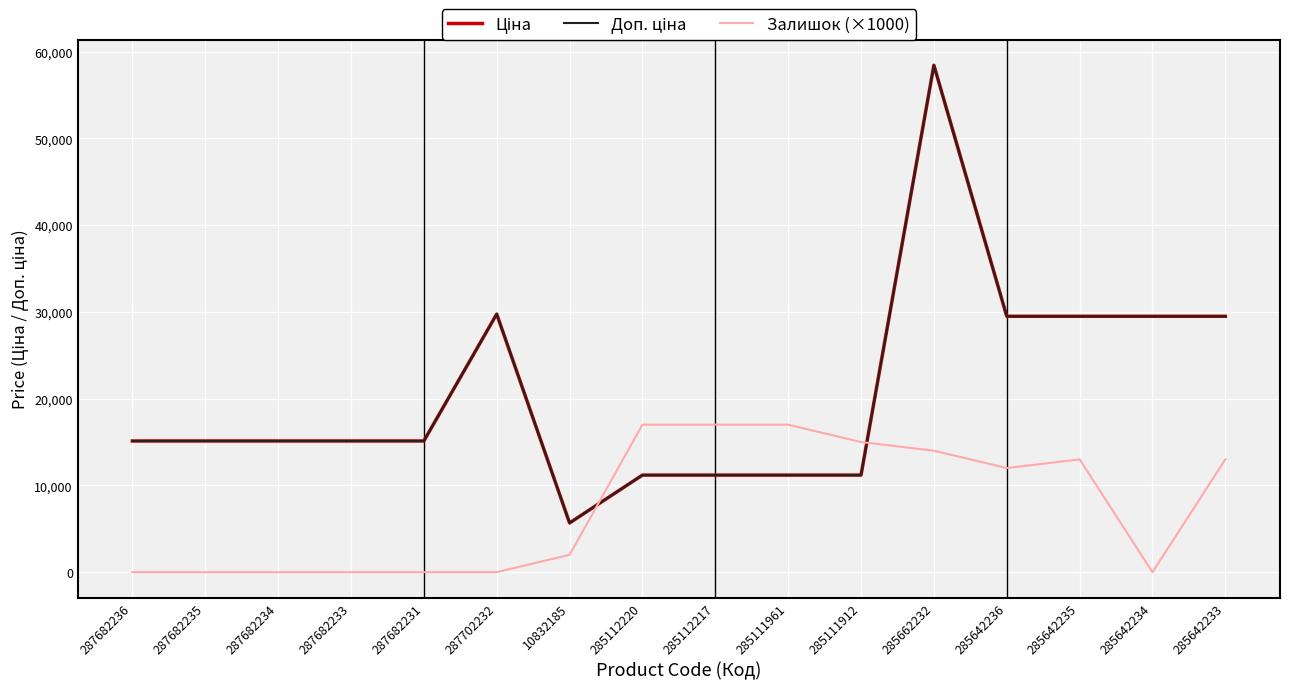

The value of Ціна at 287702232 is 7727.6. True or false?

False